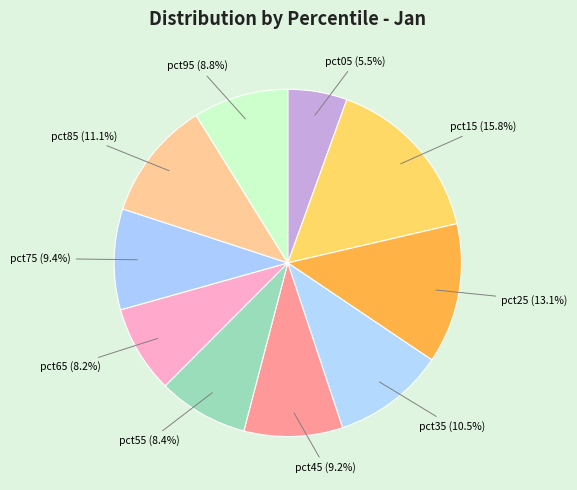

How many slices are in this pie chart?

10